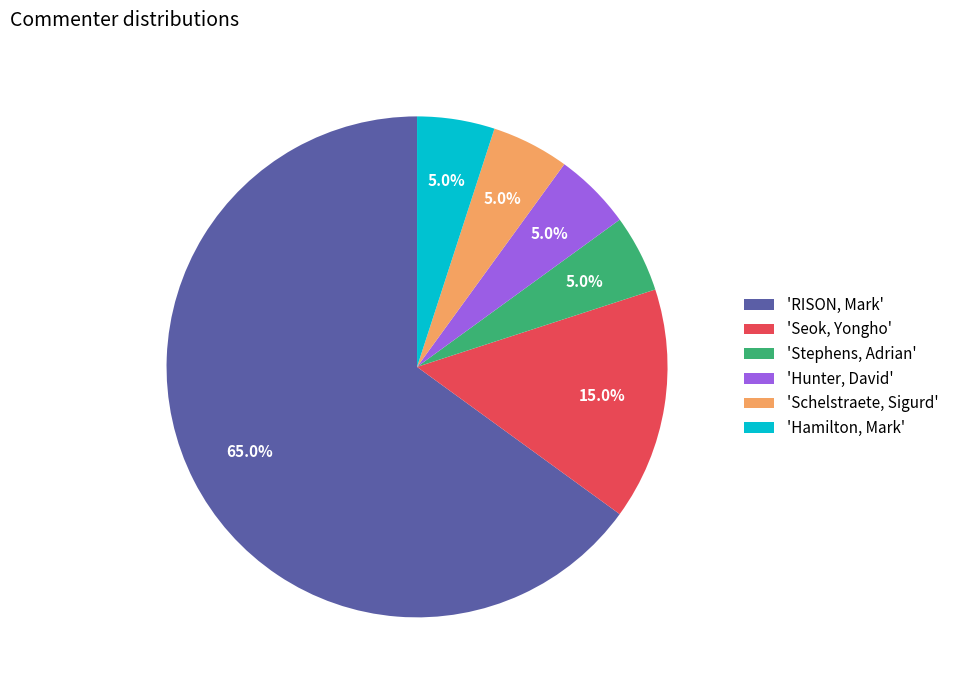

What is the largest slice in the pie chart?

'RISON, Mark'